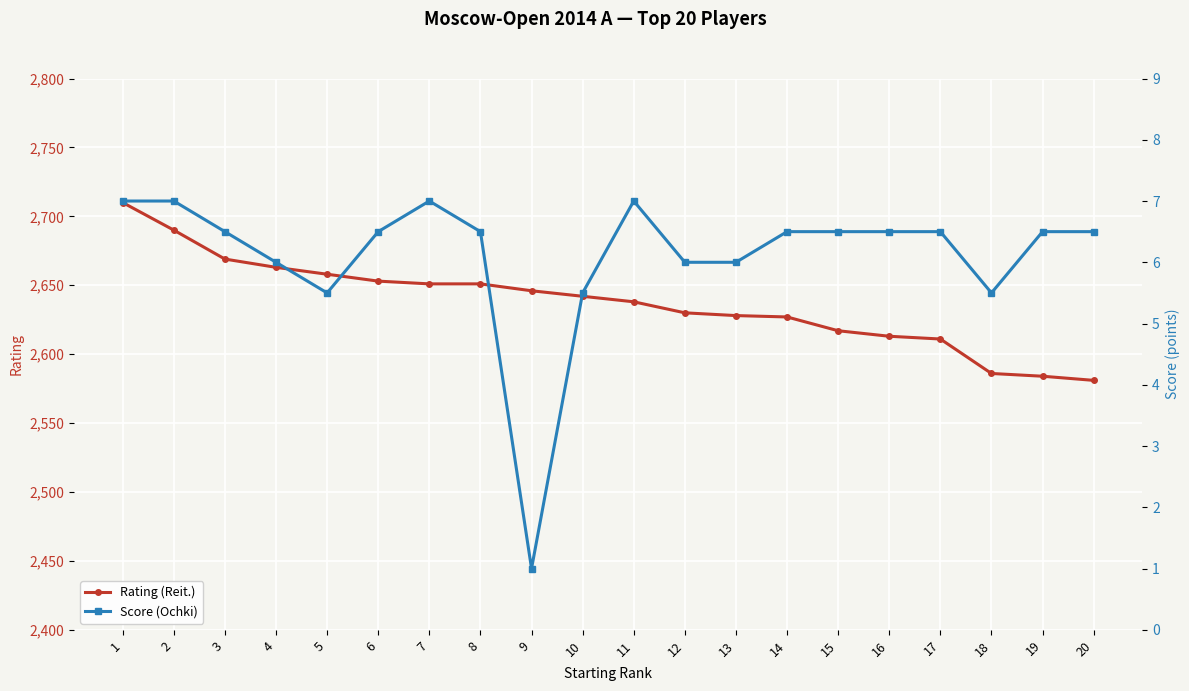

Does the chart display data point markers on the line(s)?

Yes